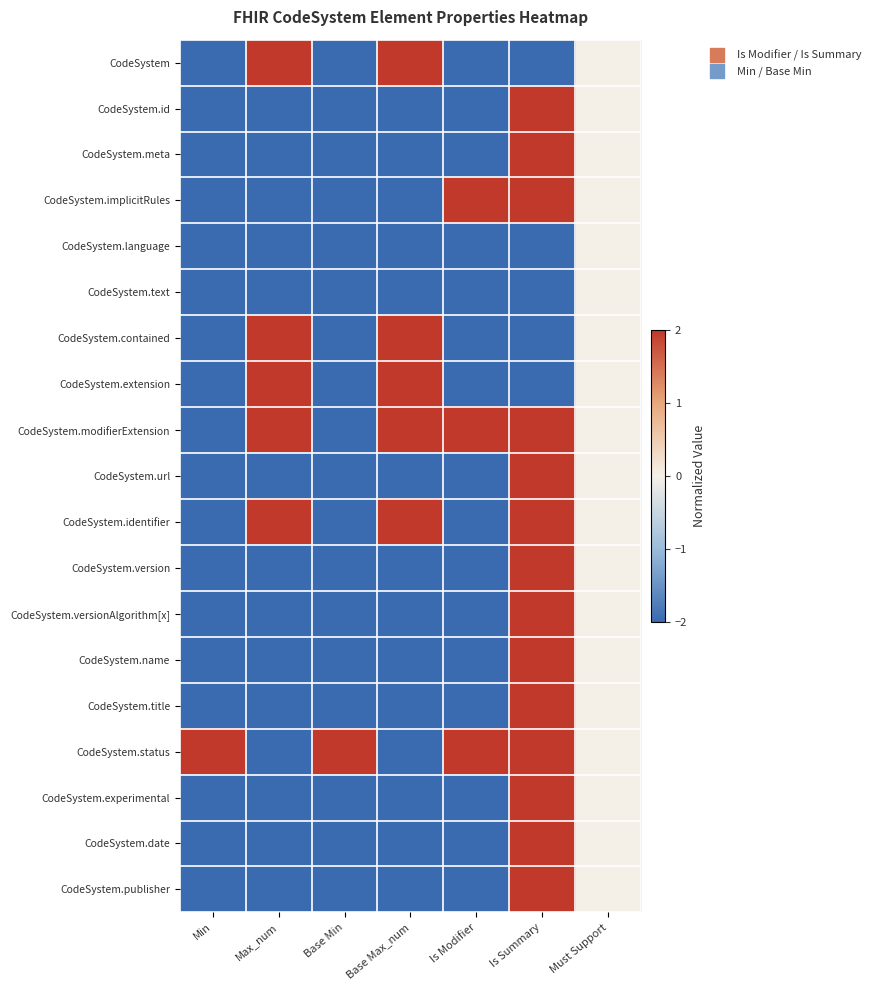

What is the difference between the highest and lowest values at Is Summary?

4